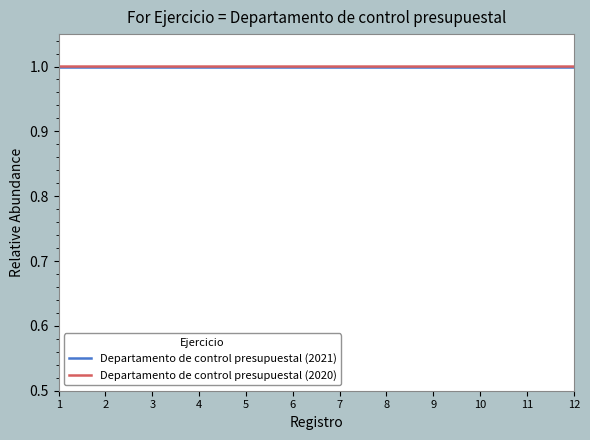

Reading right to left, what are all the values shown in this chart?

Departamento de control presupuestal (2021): 1.0	1.0	1.0	1.0	1.0	1.0	1.0	1.0	1.0	1.0	1.0	1.0
Departamento de control presupuestal (2020): 1.0	1.0	1.0	1.0	1.0	1.0	1.0	1.0	1.0	1.0	1.0	1.0